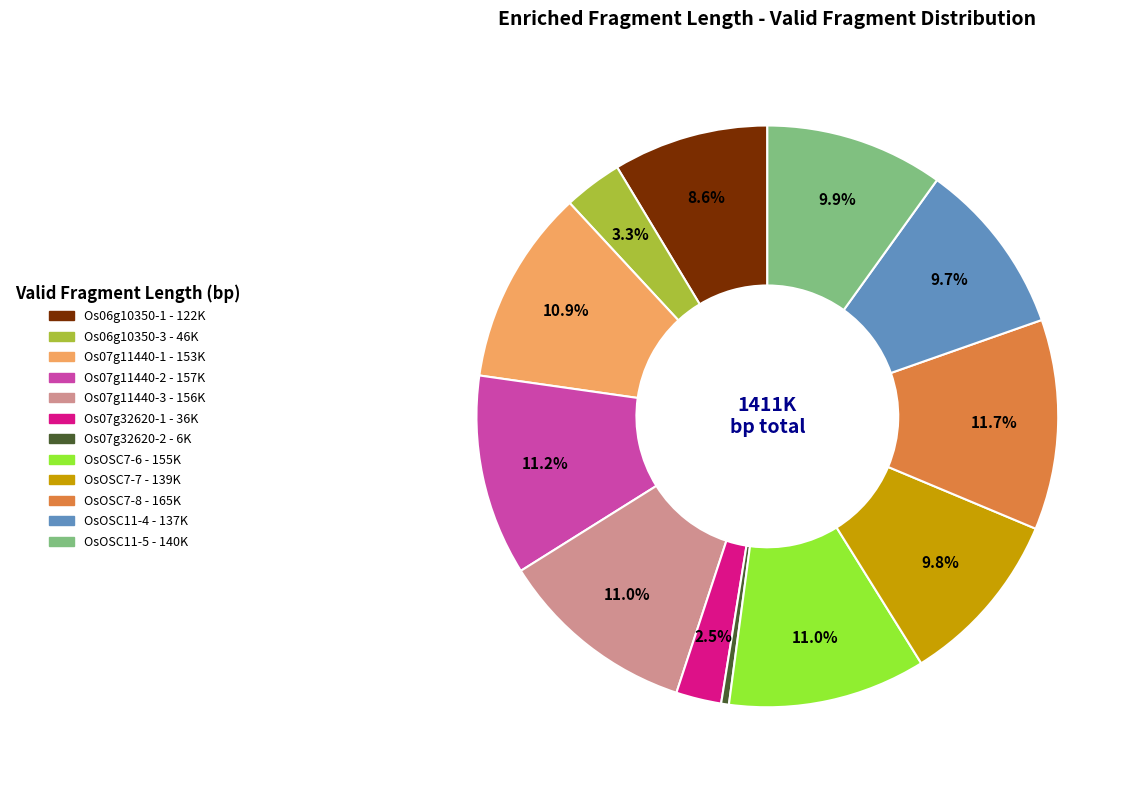

Is it true that OsOSC7-7 is 10% of the pie?

True